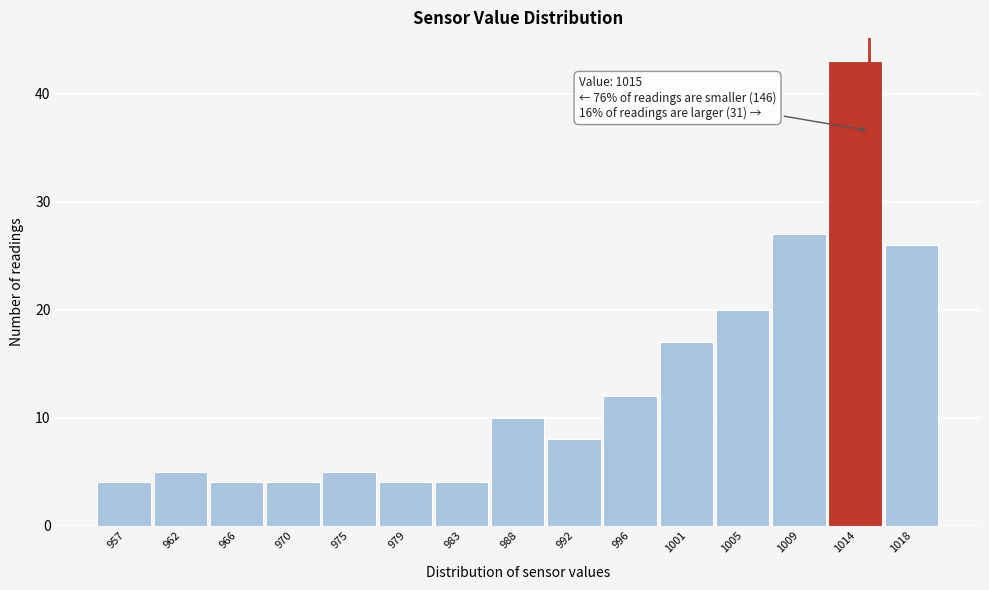

Over which range of the x-axis is the bar tallest?

1012.0 to 1016.0